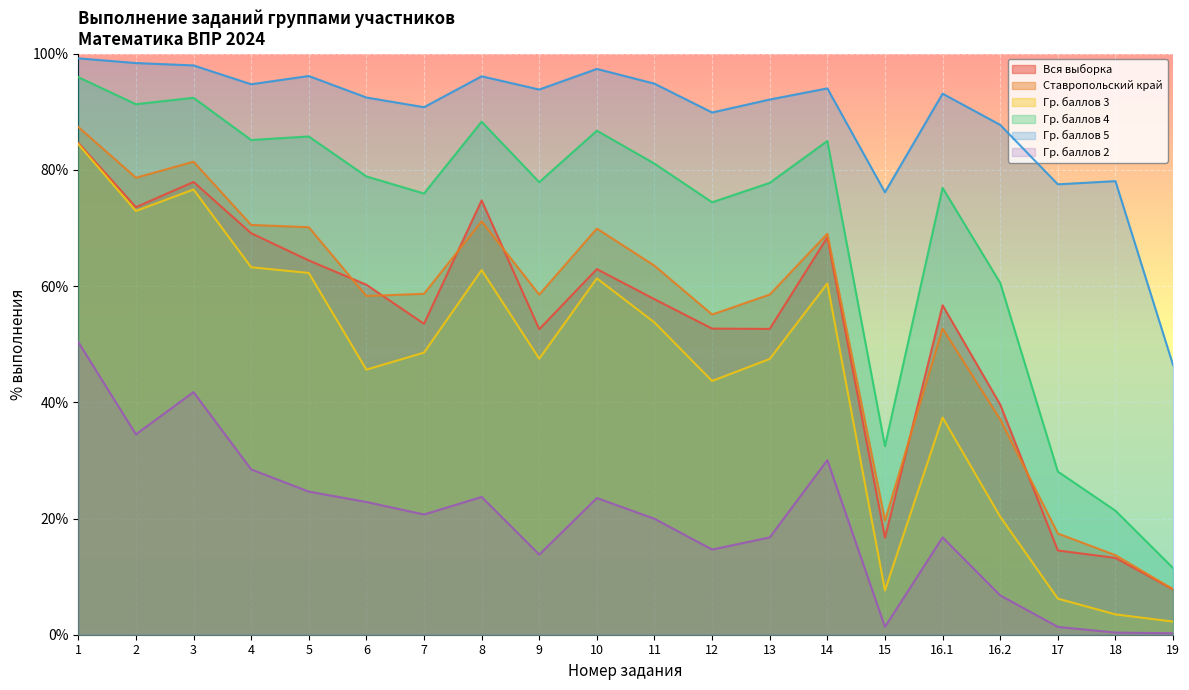

How many values in the Вся выборка series are below 57?

10